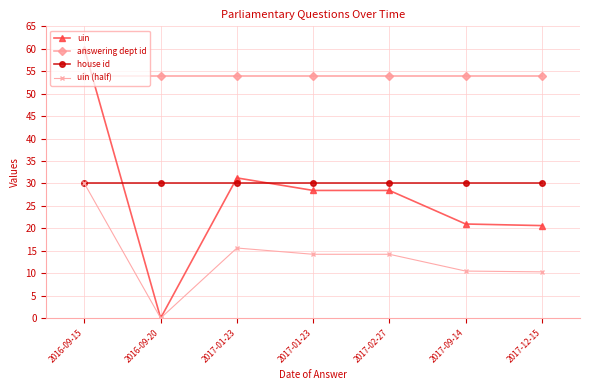

Which series has the largest range (max minus min)?

uin